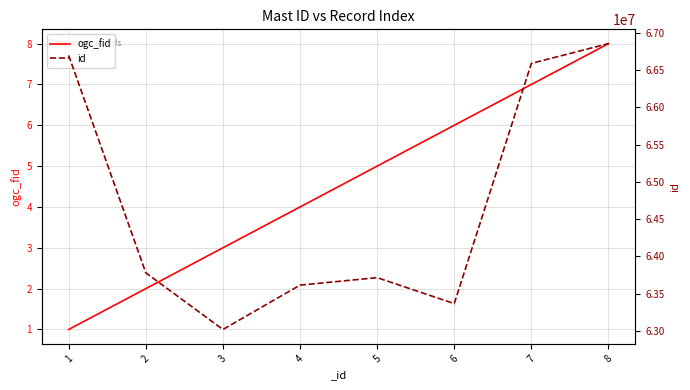

True or false: ogc_fid and id cross at least once.

False